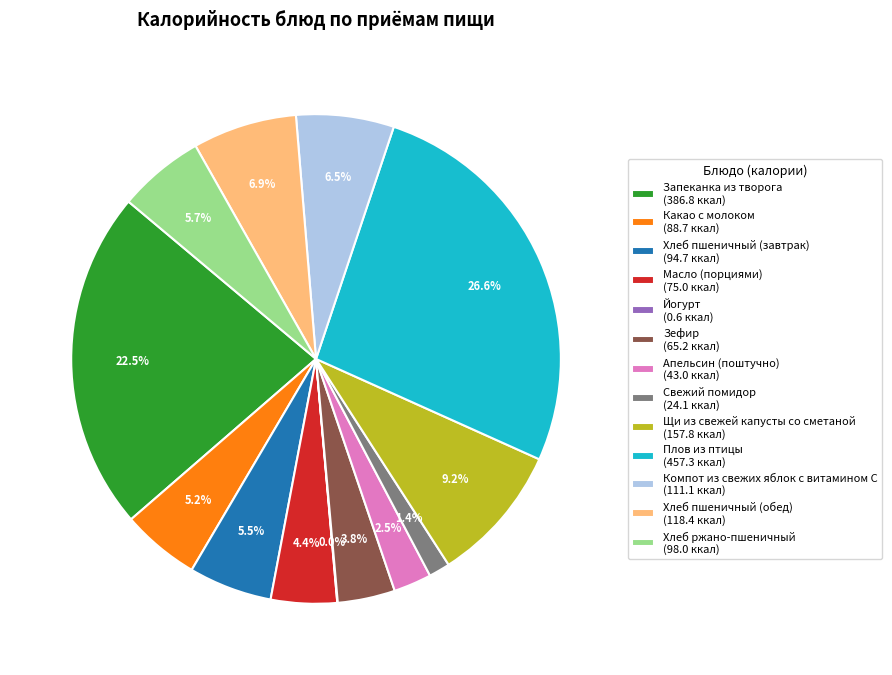

Between Свежий помидор (24.1 ккал) and Зефир (65.2 ккал), which is larger?

Зефир (65.2 ккал)